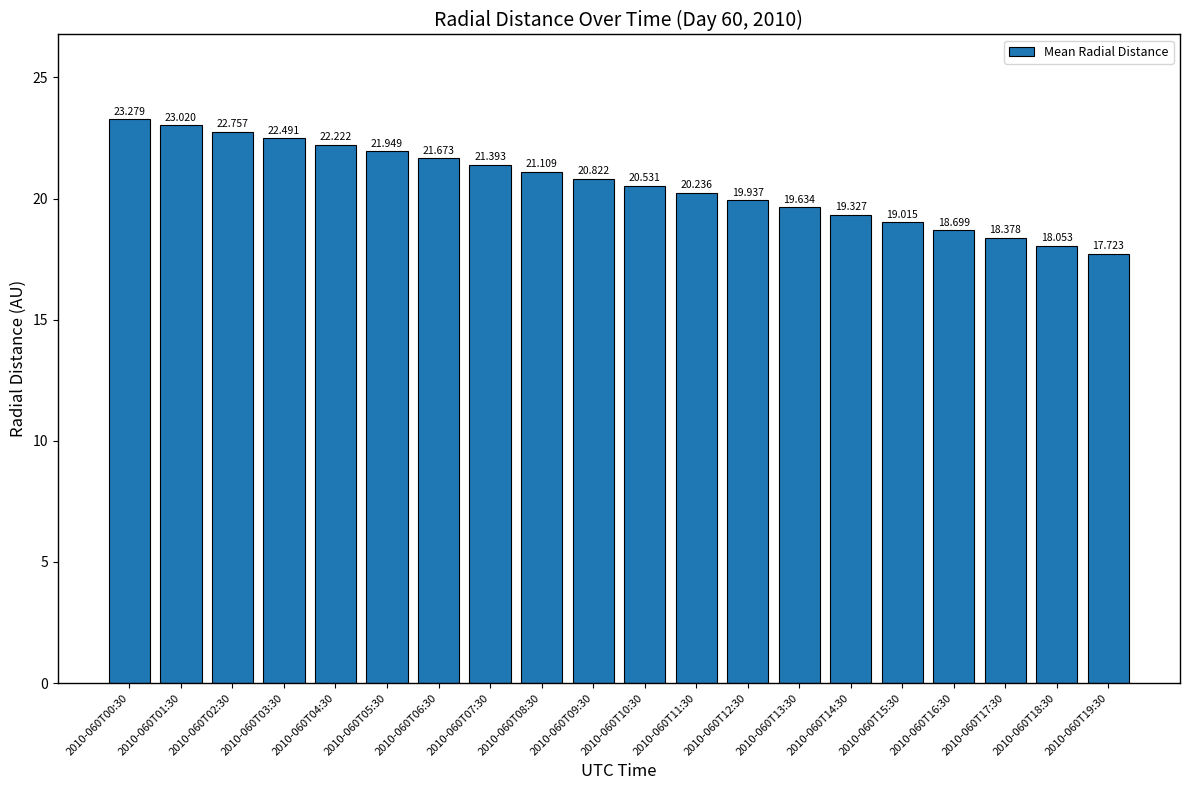

At which label is the value closest to 20?

2010-060T12:30